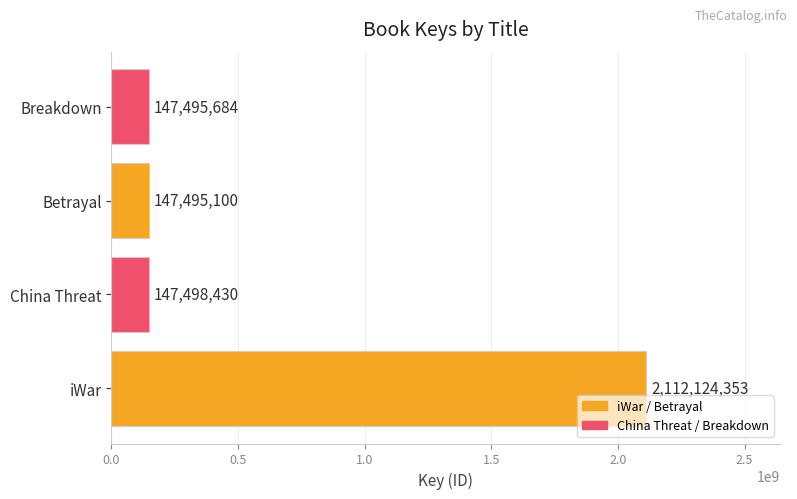

List the labels in order of value, smallest first.

Betrayal, Breakdown, China Threat, iWar